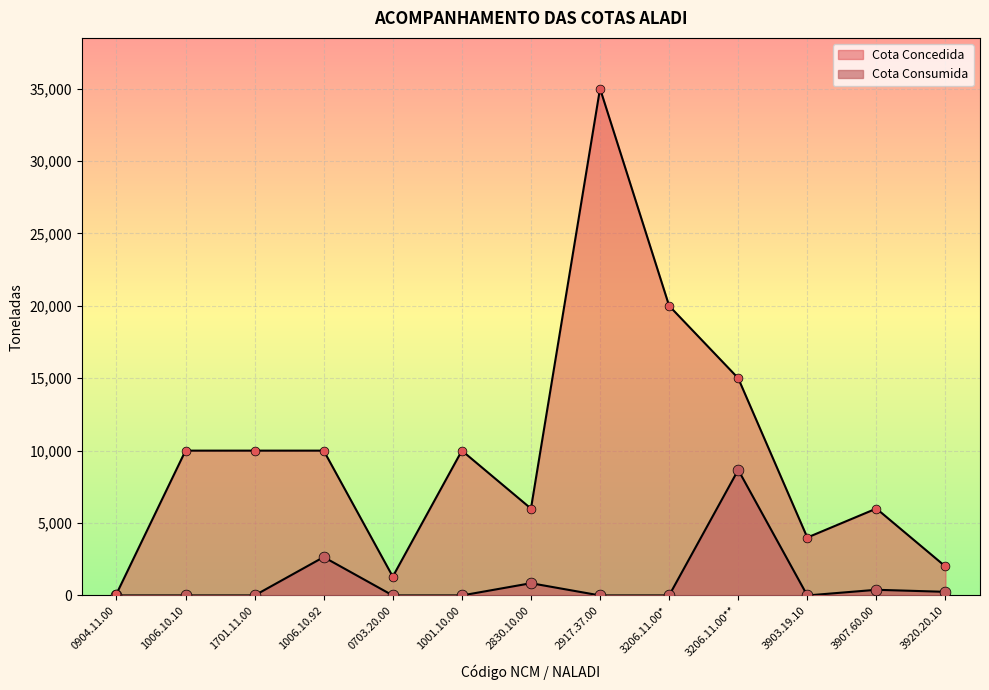

Which series has the widest spread of Y values?

Cota Concedida